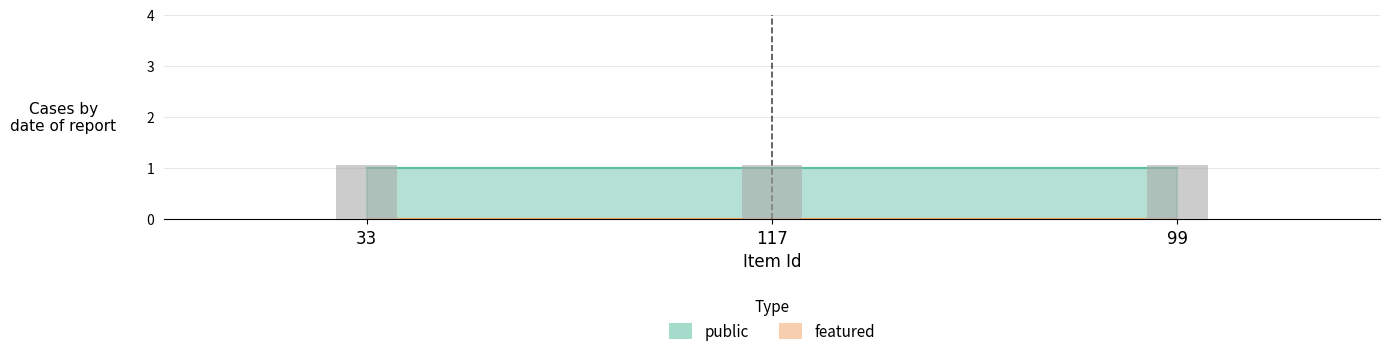

Between 117 and 99, which series saw the biggest shift?

public